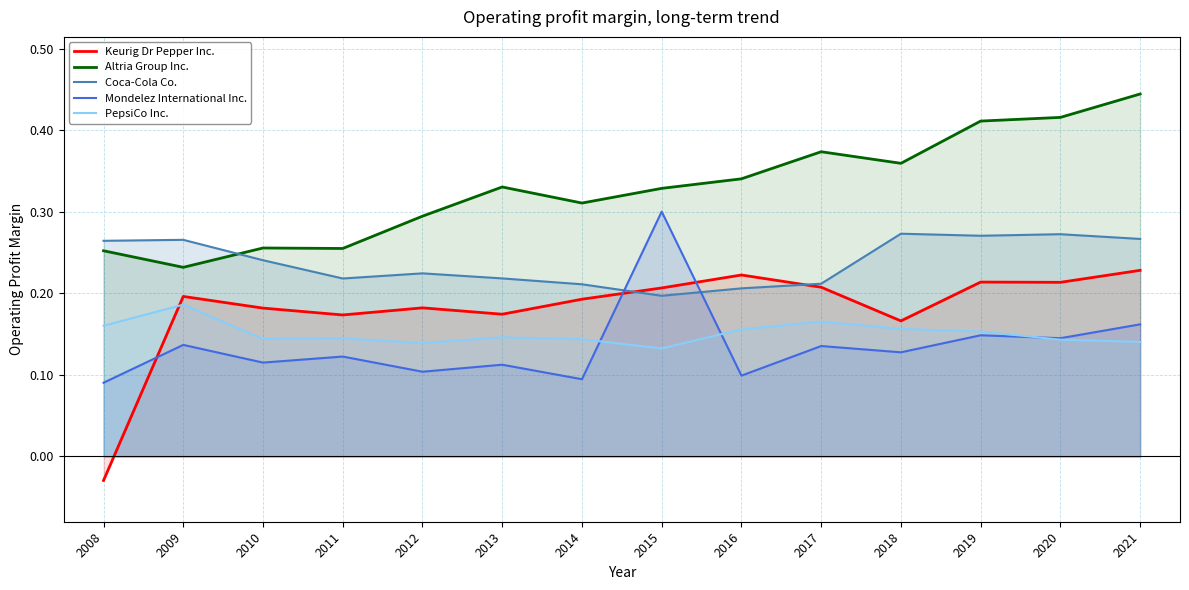

Is the value of Coca-Cola Co. at 2010 greater than the value of PepsiCo Inc. at 2010?

Yes